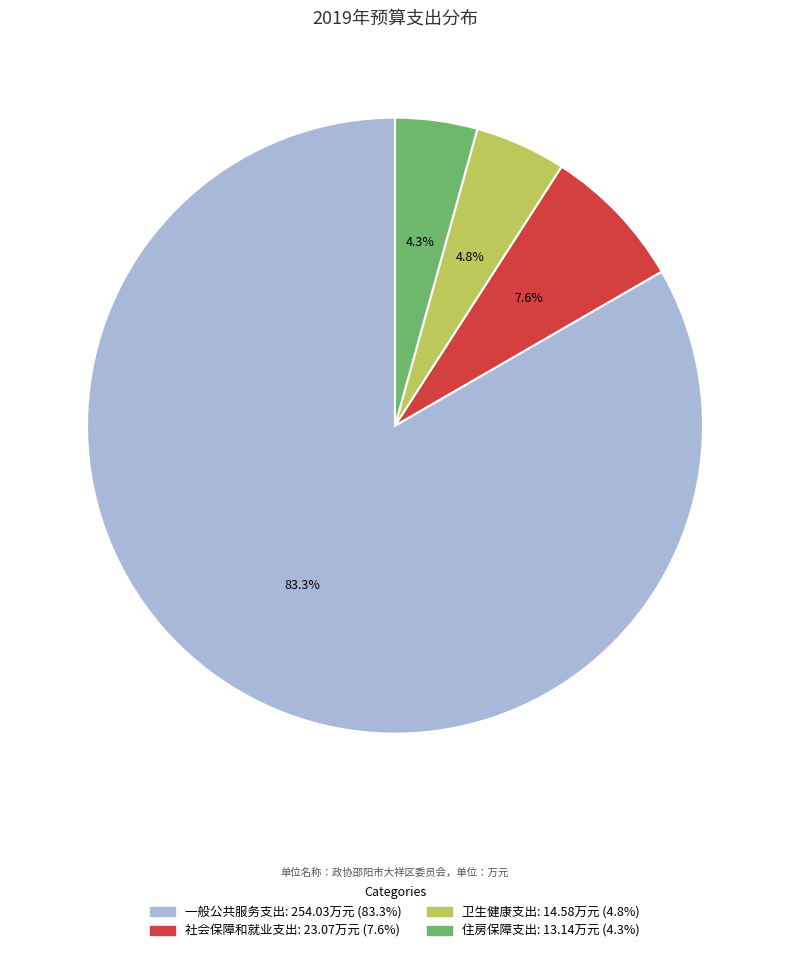

Does 住房保障支出 represent more than half of the total?

No